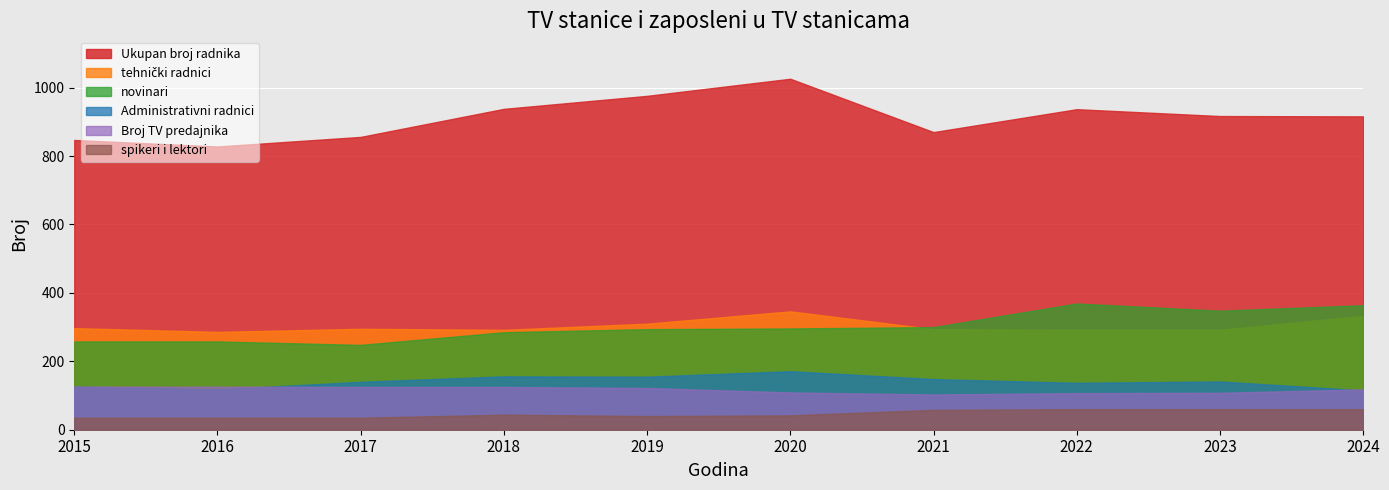

True or false: tehnički radnici and Broj TV predajnika cross at least once.

False